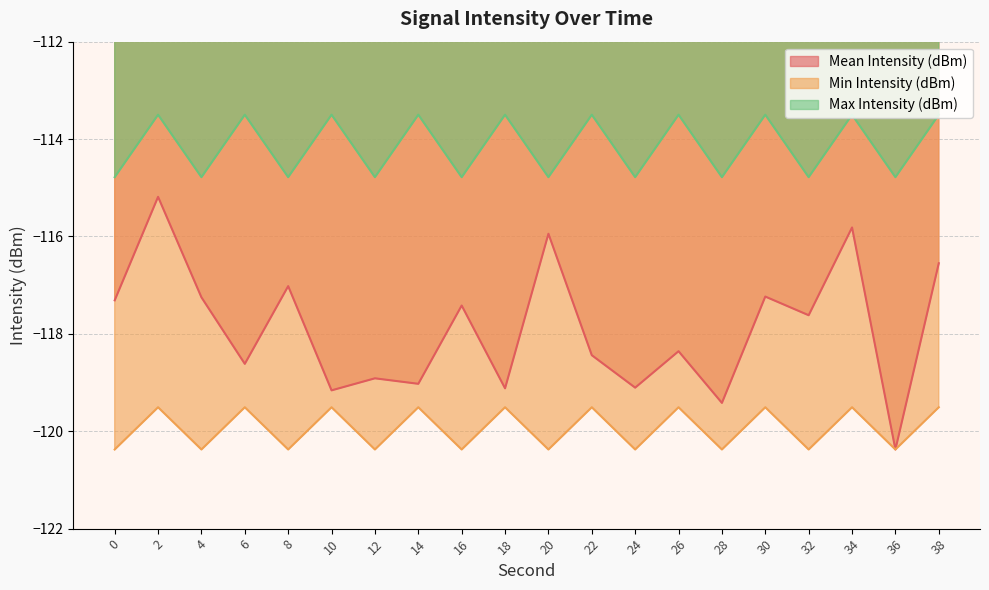

Reading right to left, list all the values displayed in this chart.

Mean Intensity (dBm): -116.6	-120.4	-115.8	-117.6	-117.2	-119.4	-118.4	-119.1	-118.4	-115.9	-119.1	-117.4	-119.0	-118.9	-119.2	-117.0	-118.6	-117.3	-115.2	-117.3
Min Intensity (dBm): -119.5	-120.4	-119.5	-120.4	-119.5	-120.4	-119.5	-120.4	-119.5	-120.4	-119.5	-120.4	-119.5	-120.4	-119.5	-120.4	-119.5	-120.4	-119.5	-120.4
Max Intensity (dBm): -113.5	-114.8	-113.5	-114.8	-113.5	-114.8	-113.5	-114.8	-113.5	-114.8	-113.5	-114.8	-113.5	-114.8	-113.5	-114.8	-113.5	-114.8	-113.5	-114.8